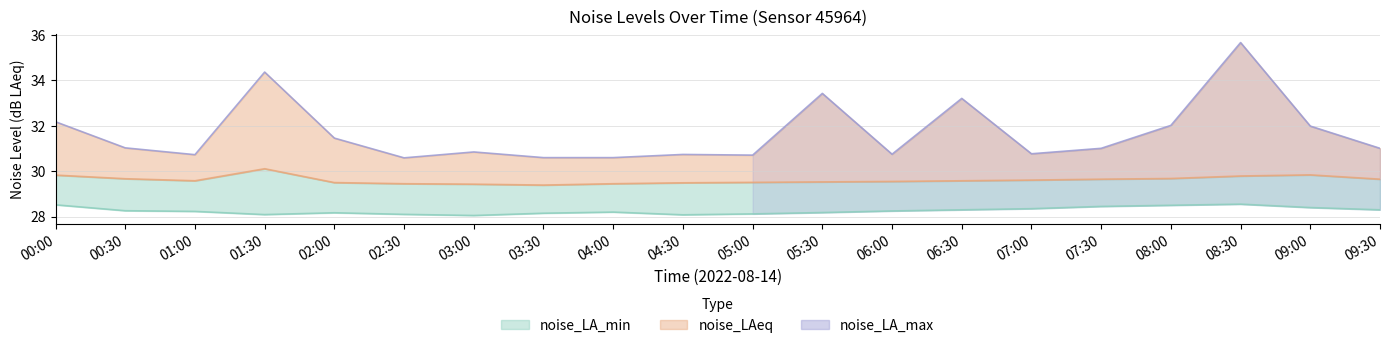

At which category does the data reach its first local peak?

01:30